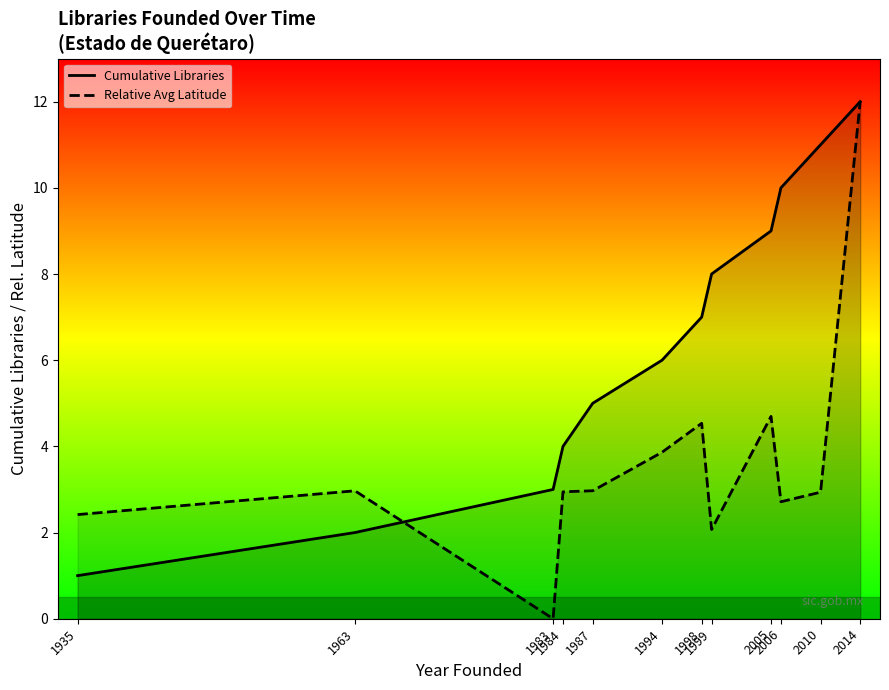

What is the sum of the Relative Avg Latitude values at 1935 and 1998?

7.0